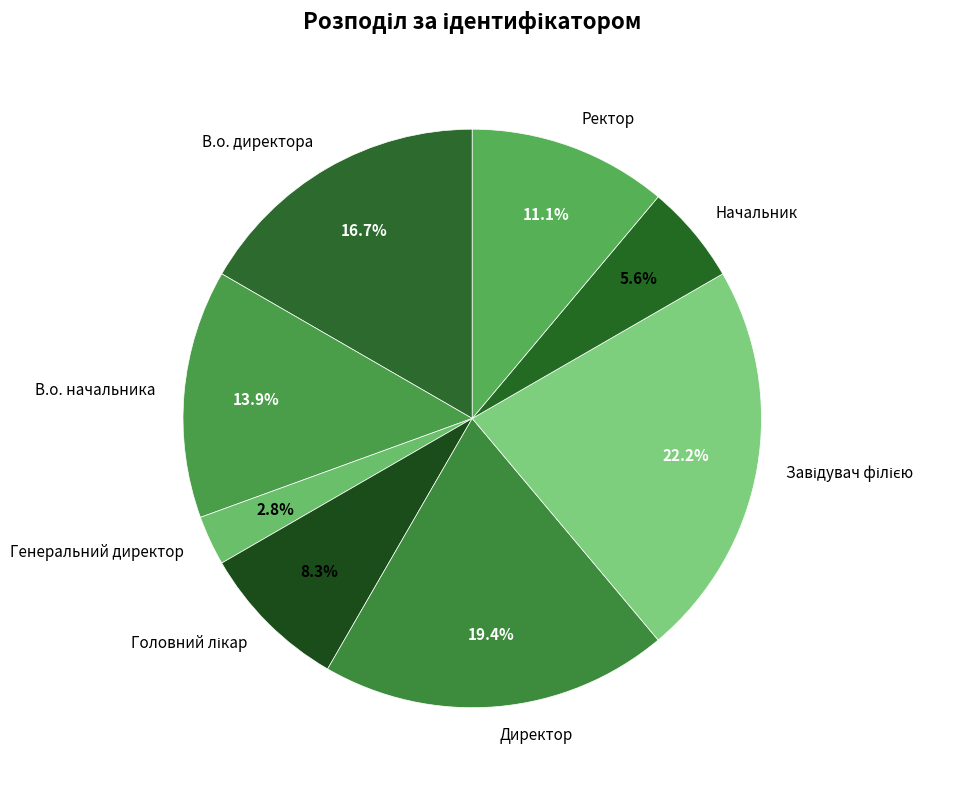

Which category has the smallest portion of the pie?

Генеральний директор